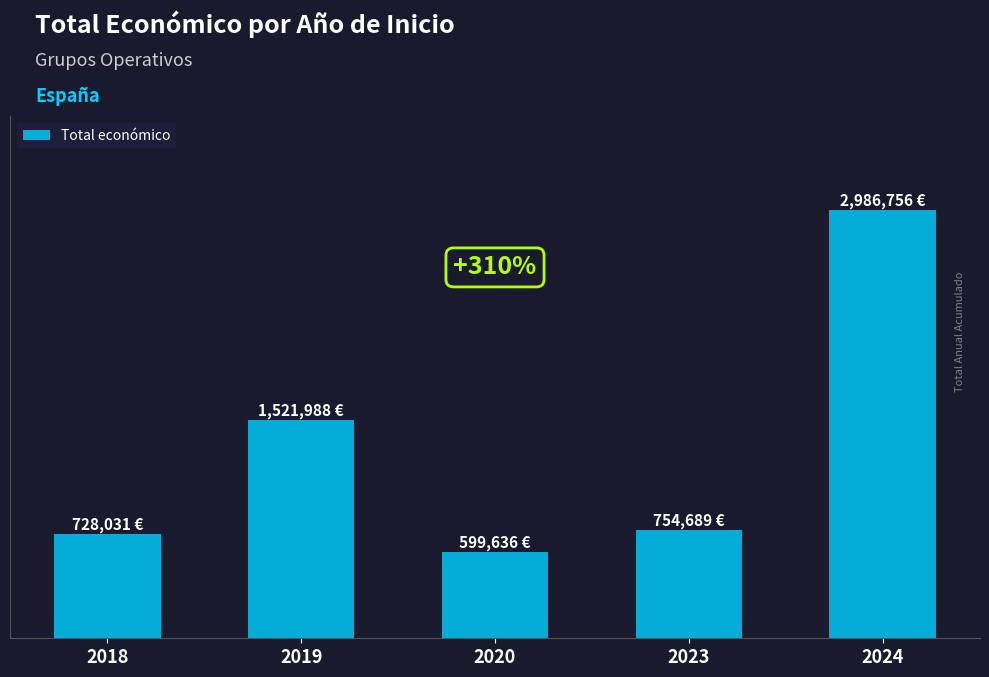

List the labels in order of value, largest first.

2024, 2019, 2023, 2018, 2020